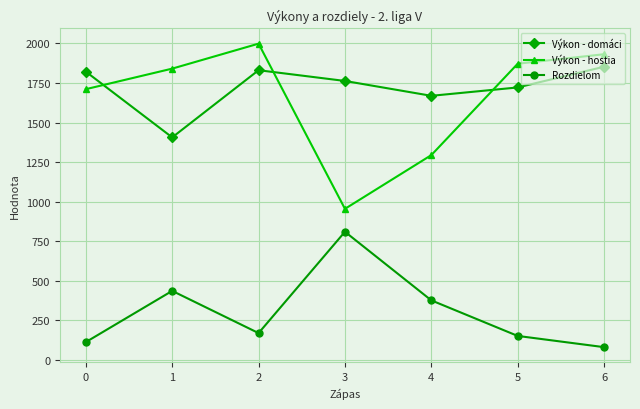

Reading right to left, extract all data points from this chart.

Výkon - domáci: 1853	1722	1669	1763	1831	1406	1822
Výkon - hostia: 1932	1872	1294	954	1999	1841	1711
Rozdielom: 79	150	375	809	168	435	111